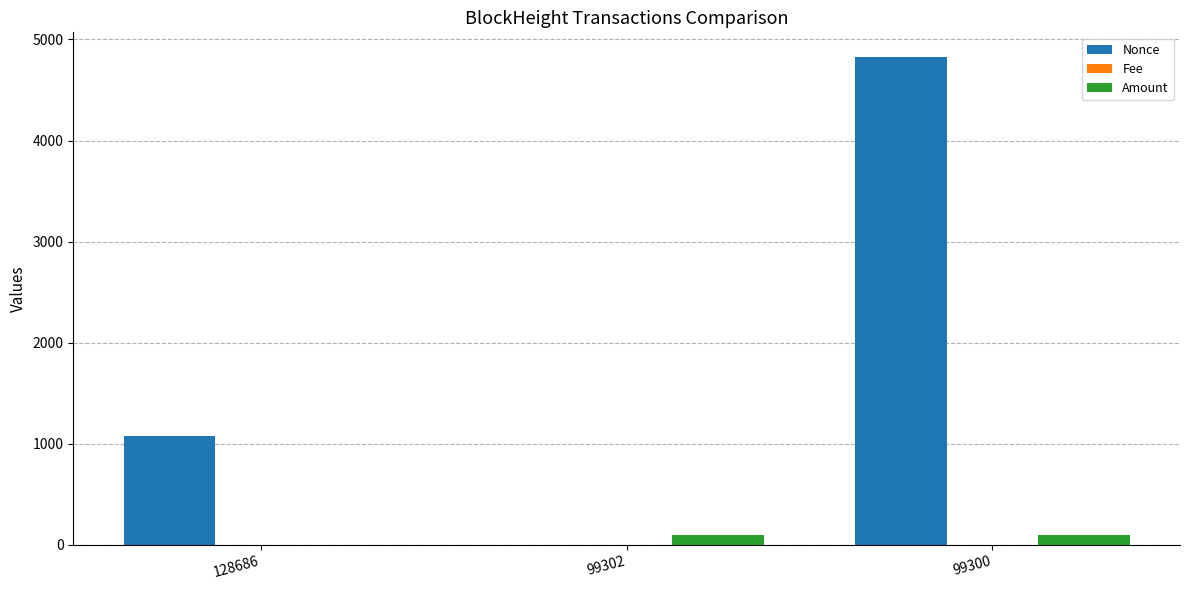

Which series changed the most between 128686 and 99302?

Nonce